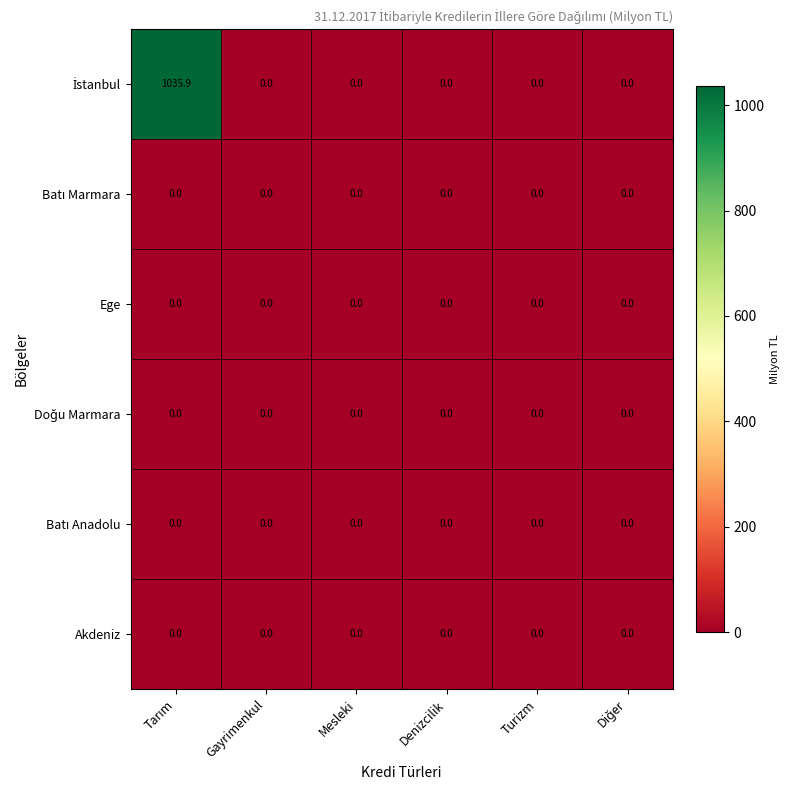

How many data points does each series have?

6